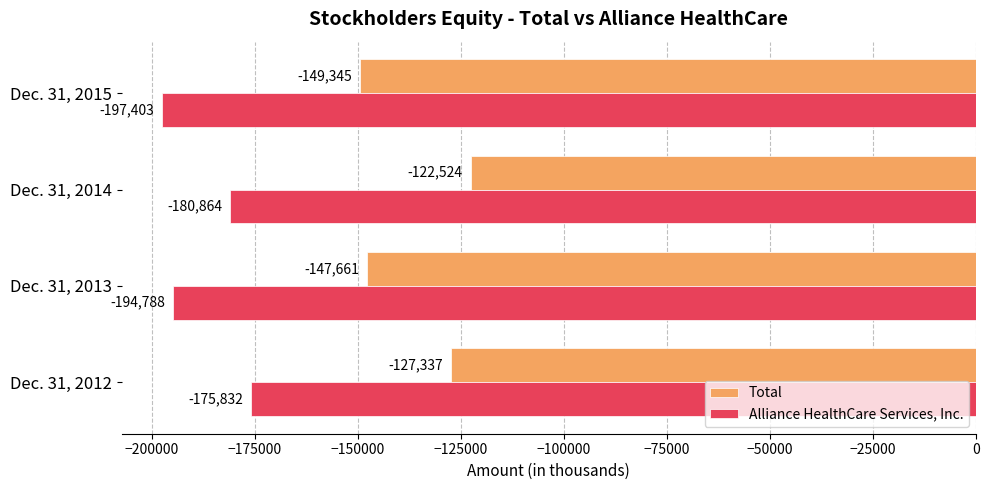

Where is Alliance HealthCare Services, Inc. nearest to the value -186617?

Dec. 31, 2014